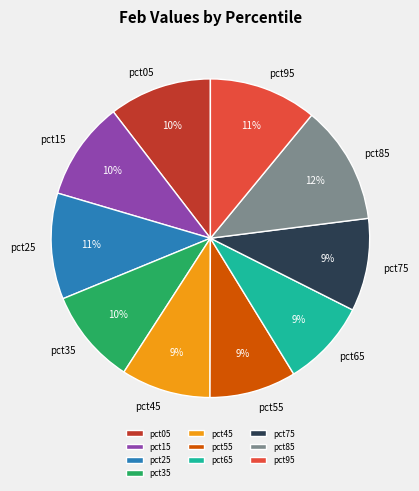

To the nearest percent, what is the combined percentage of pct25 and pct75?

20%